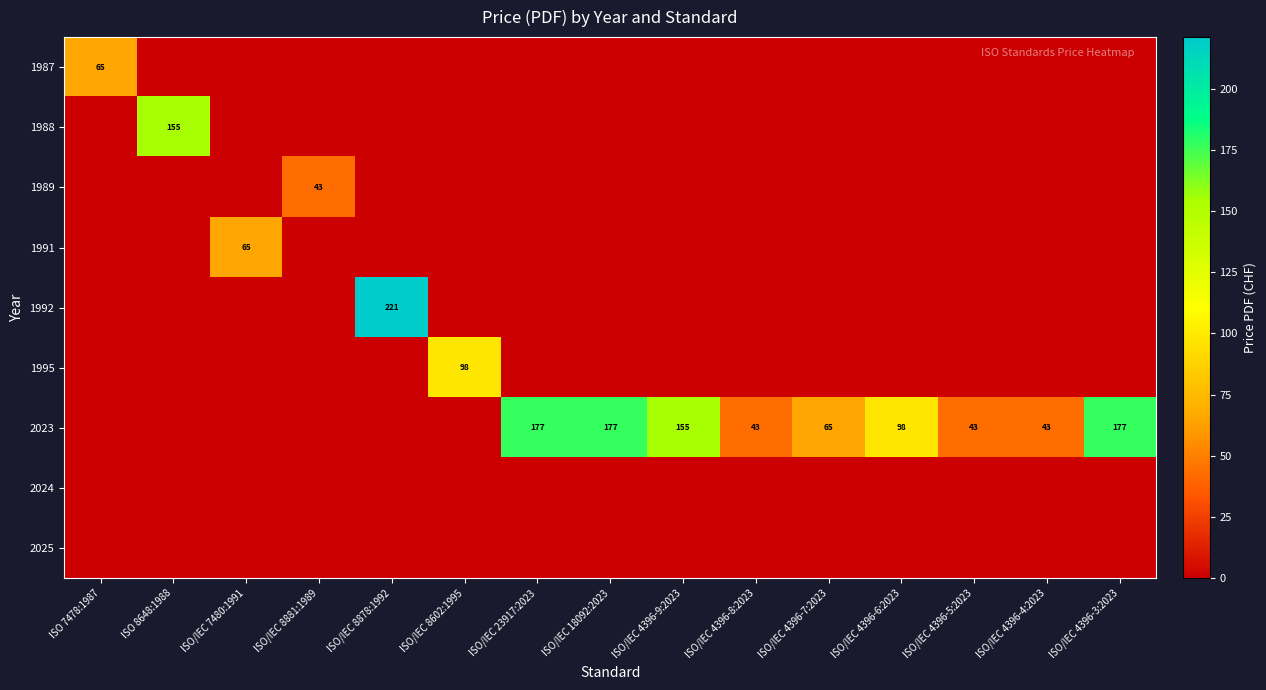

What is the sum of the 2023 values at ISO/IEC 4396-8:2023 and ISO/IEC 4396-5:2023?

86